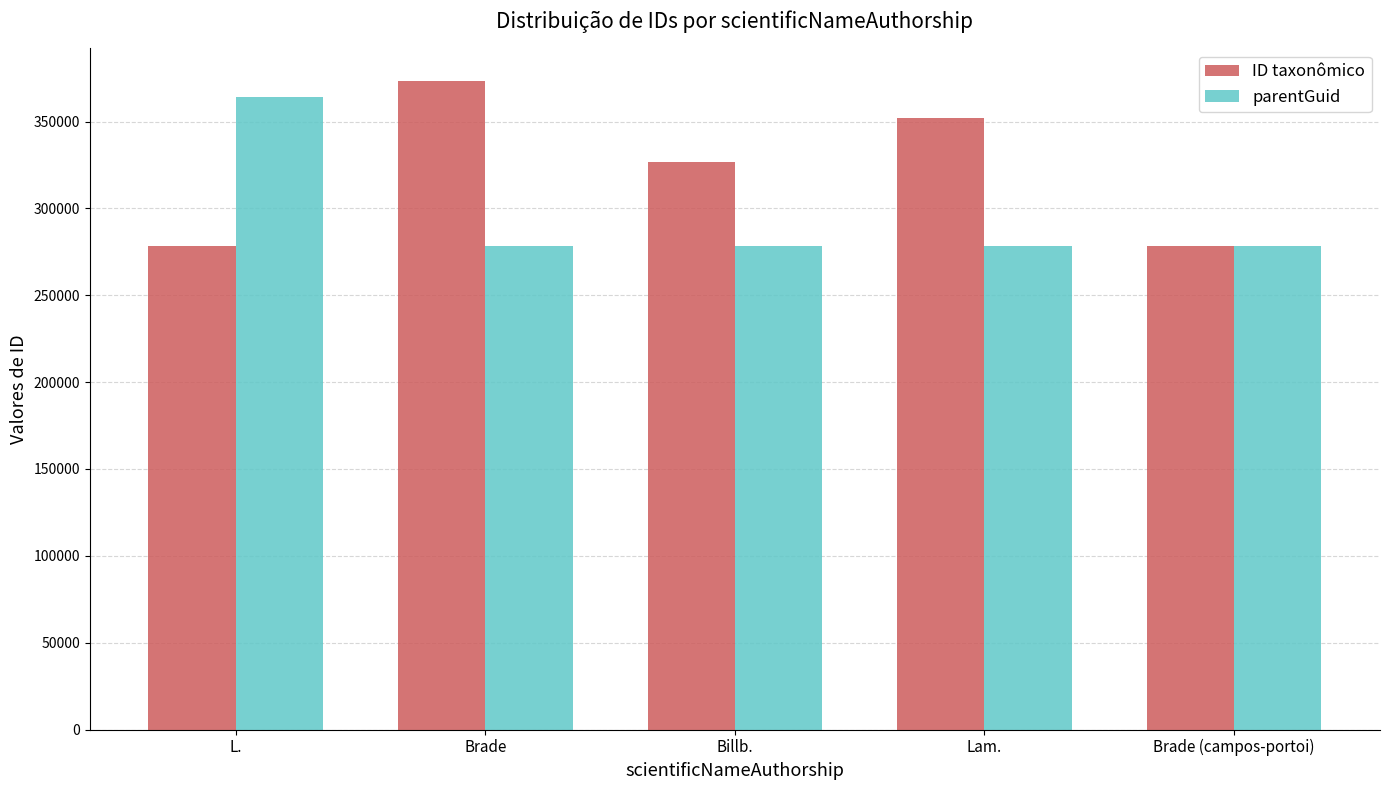

What is the smallest value displayed?

278392